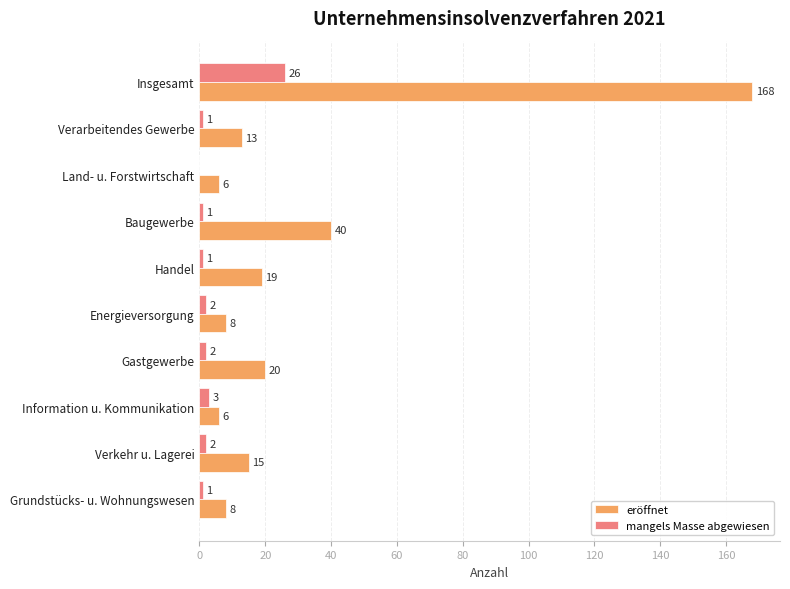

What are all the series names shown in the legend?

eröffnet, mangels Masse abgewiesen